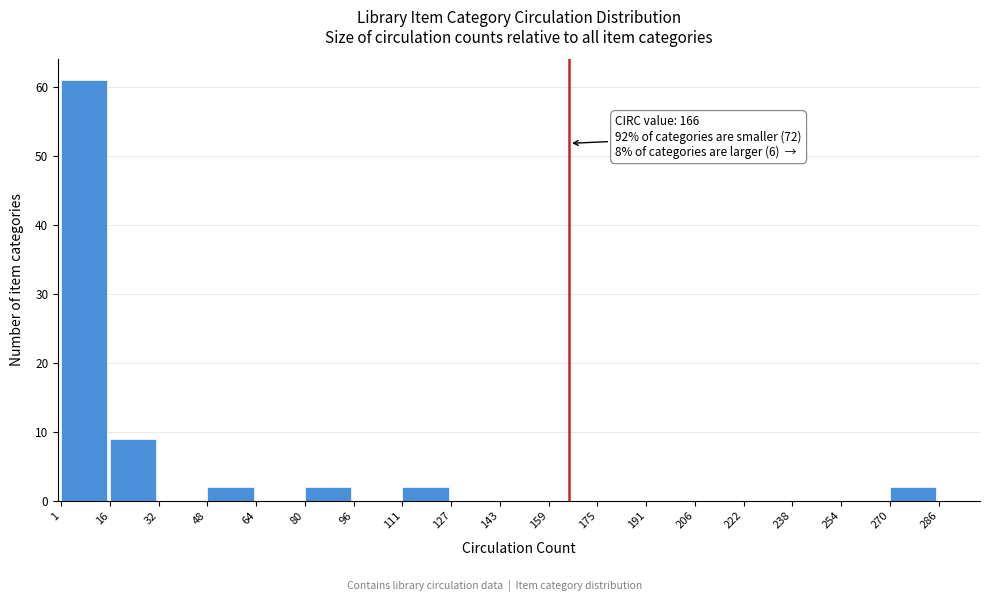

Which range on the x-axis has the tallest bar?

1 to 16